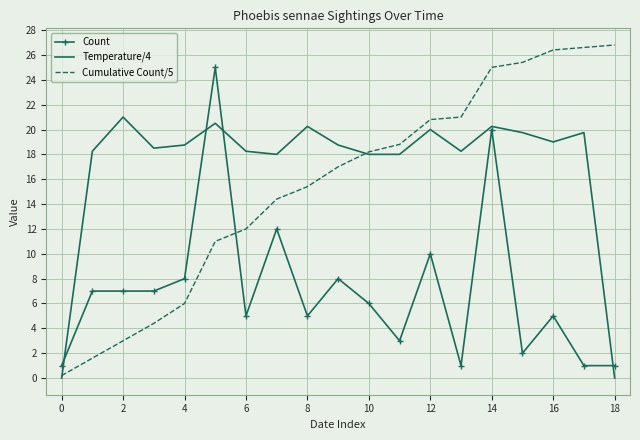

Rank the series by their maximum value, from highest to lowest.

Cumulative Count/5, Count, Temperature/4